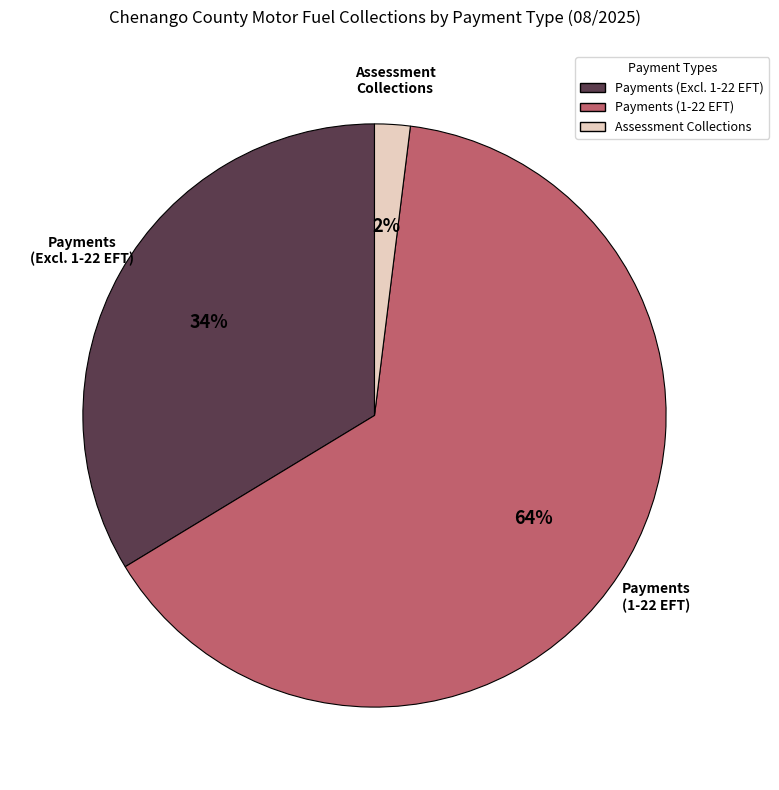

To the nearest percent, what is the difference between the largest and smallest slice percentages?

62%